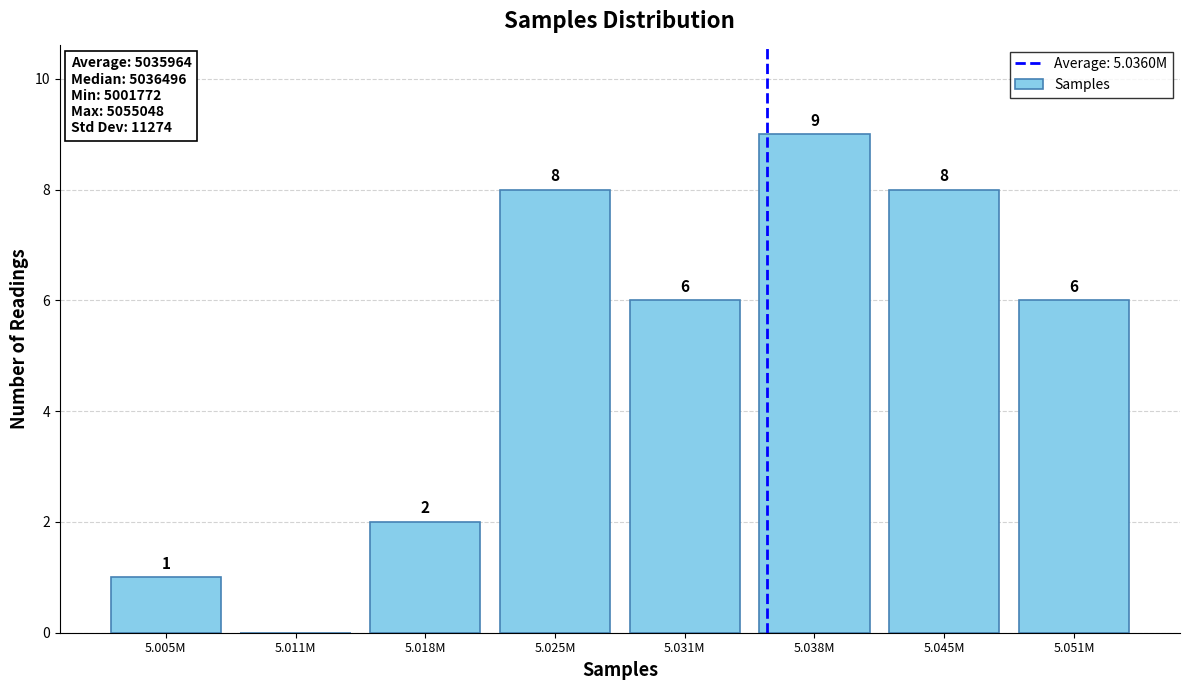

Reading right to left, transcribe all the data shown in this chart.

5.051M=6	5.045M=8	5.038M=9	5.031M=6	5.025M=8	5.018M=2	5.011M=0	5.005M=1